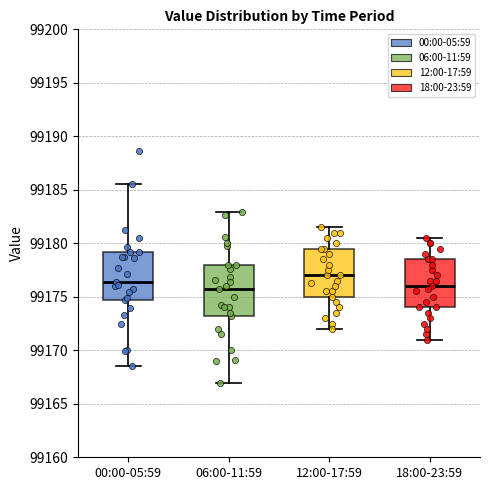

Where is the upper edge of the box for 18:00-23:59 on the y-axis? The values are not printed on the chart, so give them approximately, as read against the axis.

99178.5